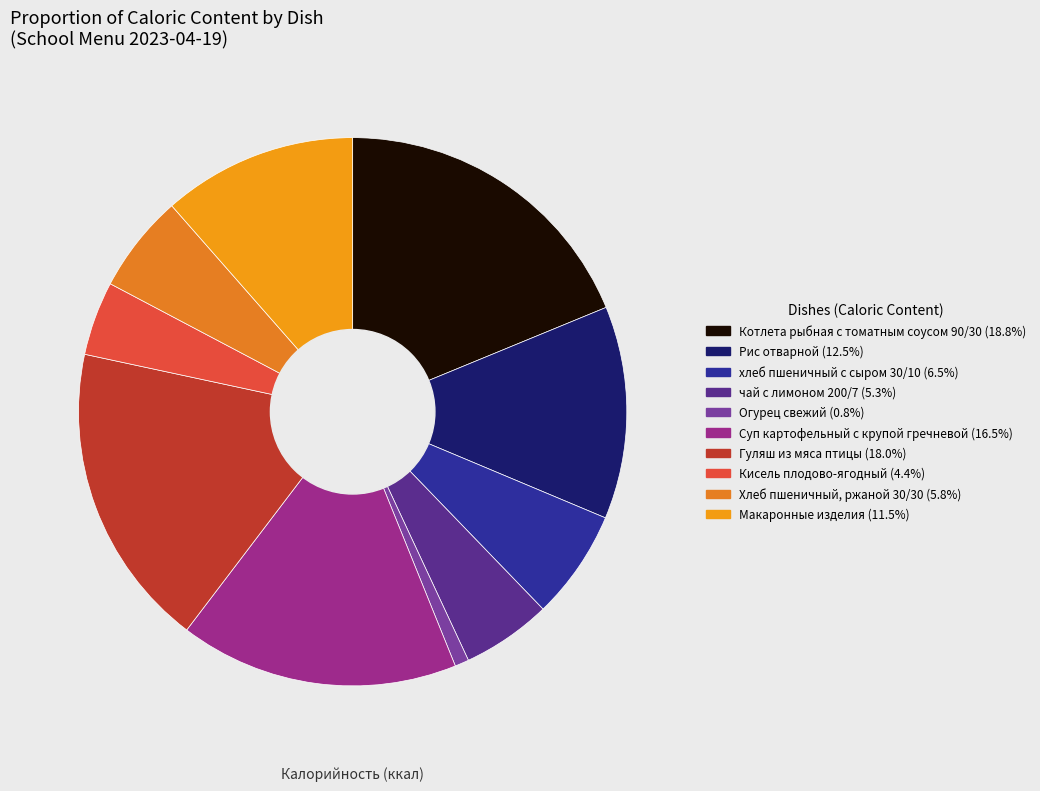

Is it true that Гуляш из мяса птицы is 12% of the pie?

False